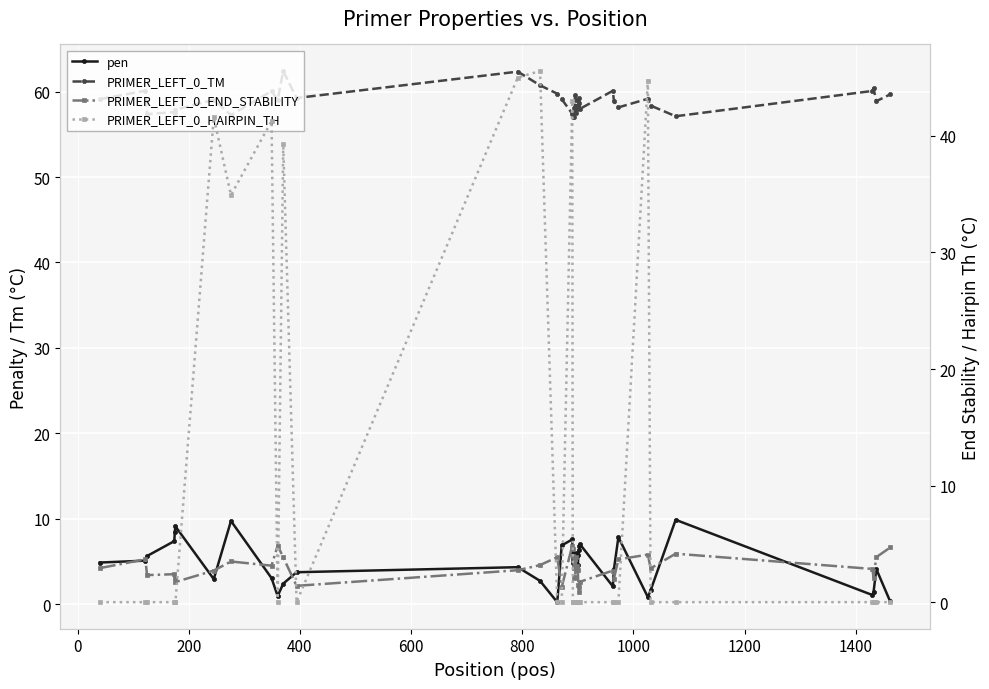

What is the difference between the maximum and minimum values in the PRIMER_LEFT_0_HAIRPIN_TH series?

45.6